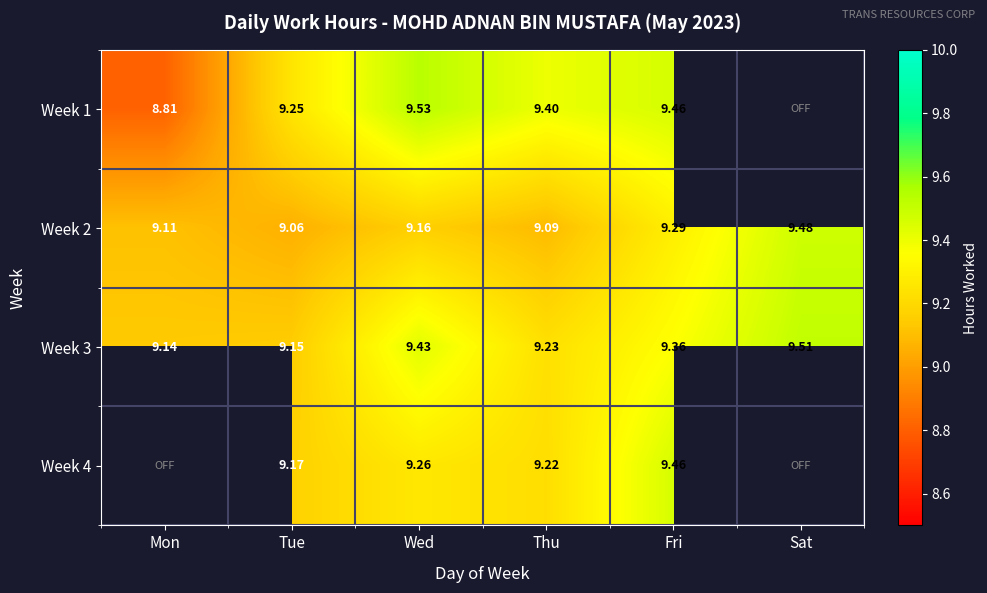

Which has a higher value, Fri or Thu?

Fri